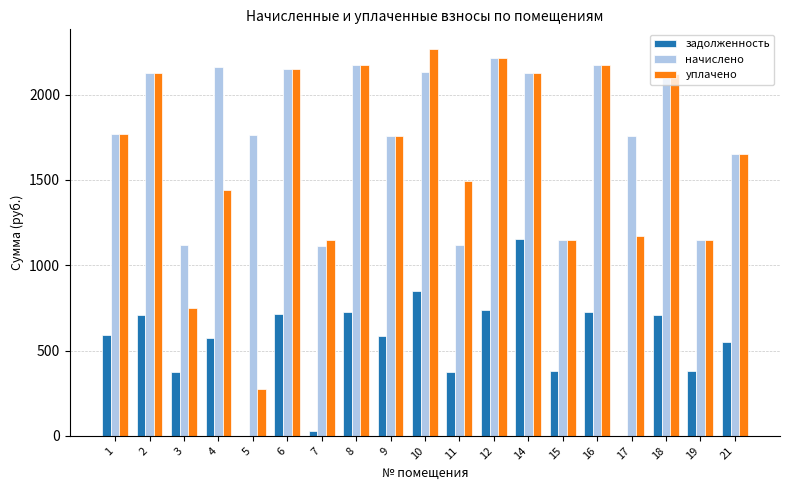

Which series has the largest range (max minus min)?

уплачено